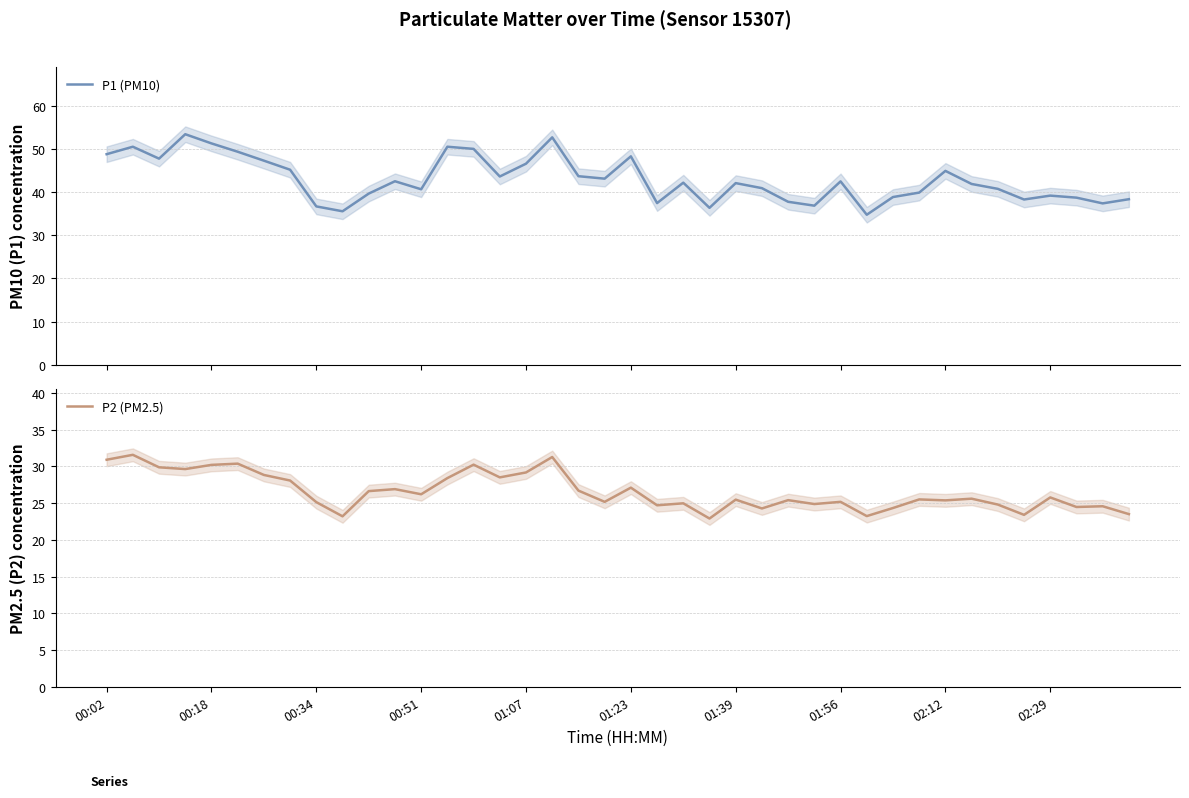

What is the total value across all series at 19?

68.3